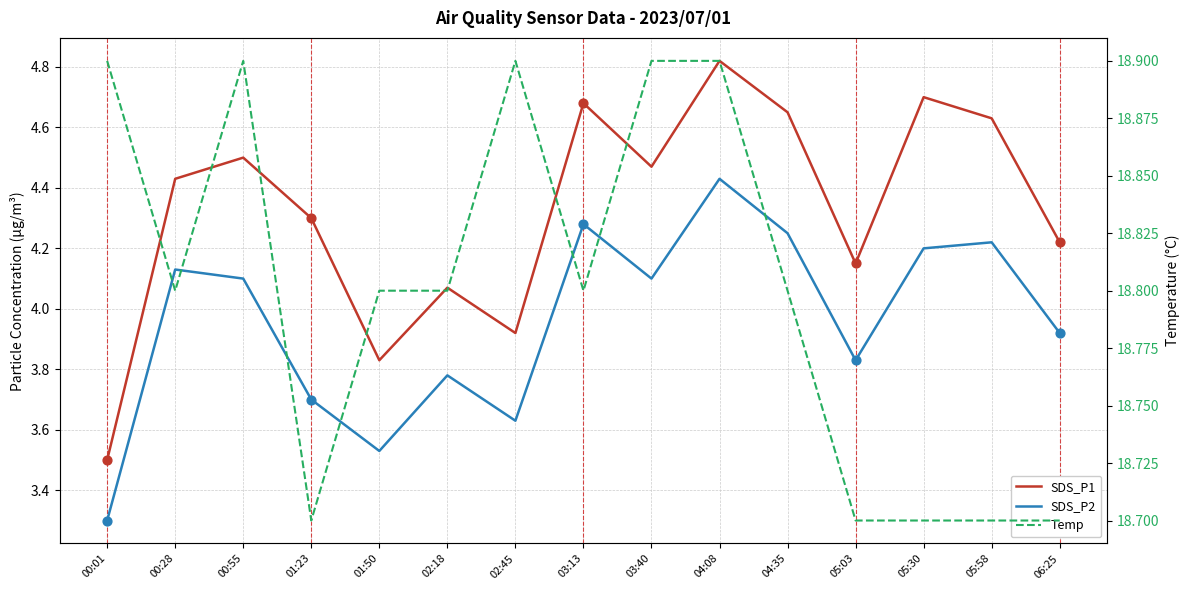

Which series reaches the minimum Y coordinate?

SDS_P2